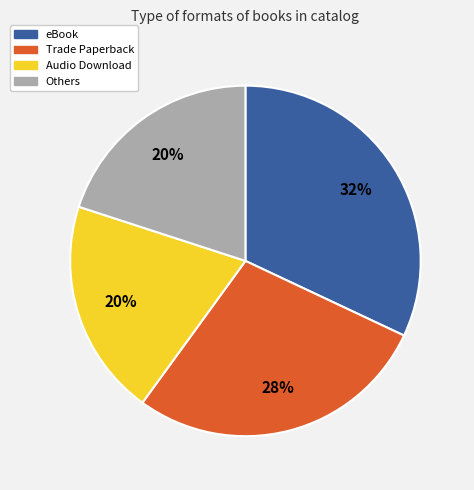

Does any single category account for the majority?

No